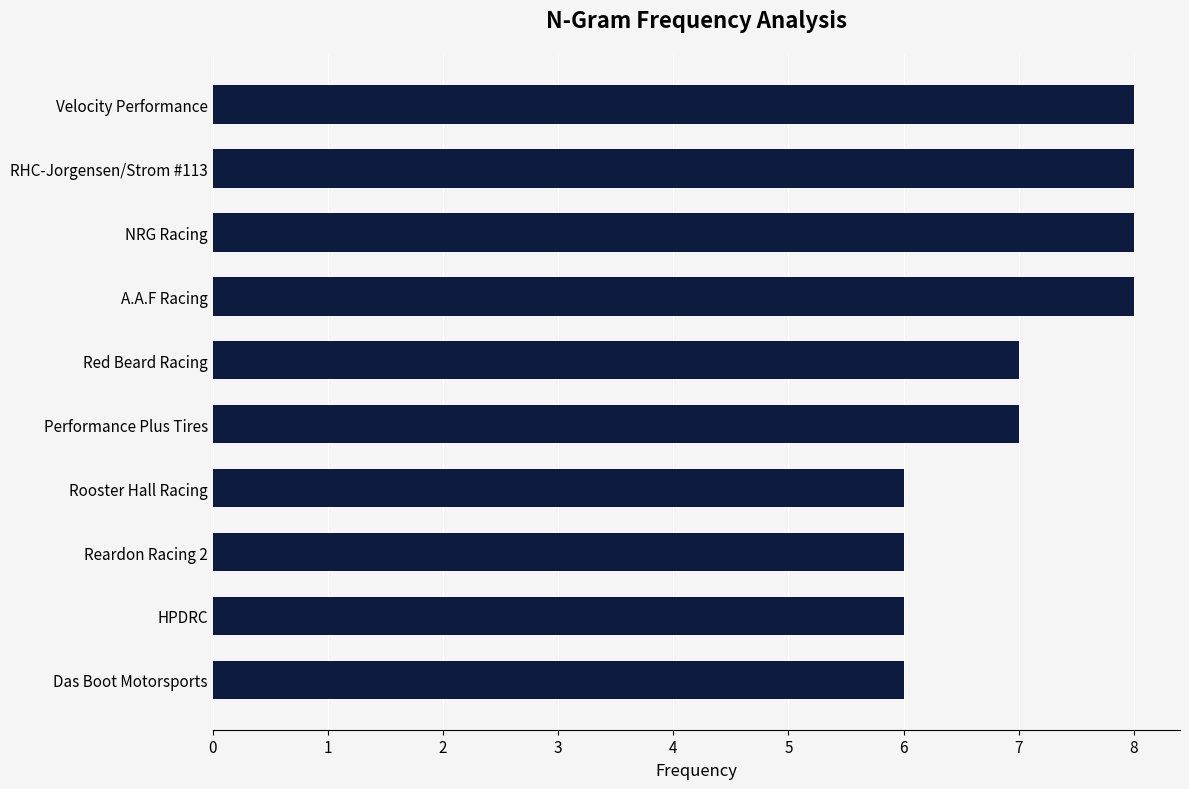

What is the maximum value shown in the chart?

8